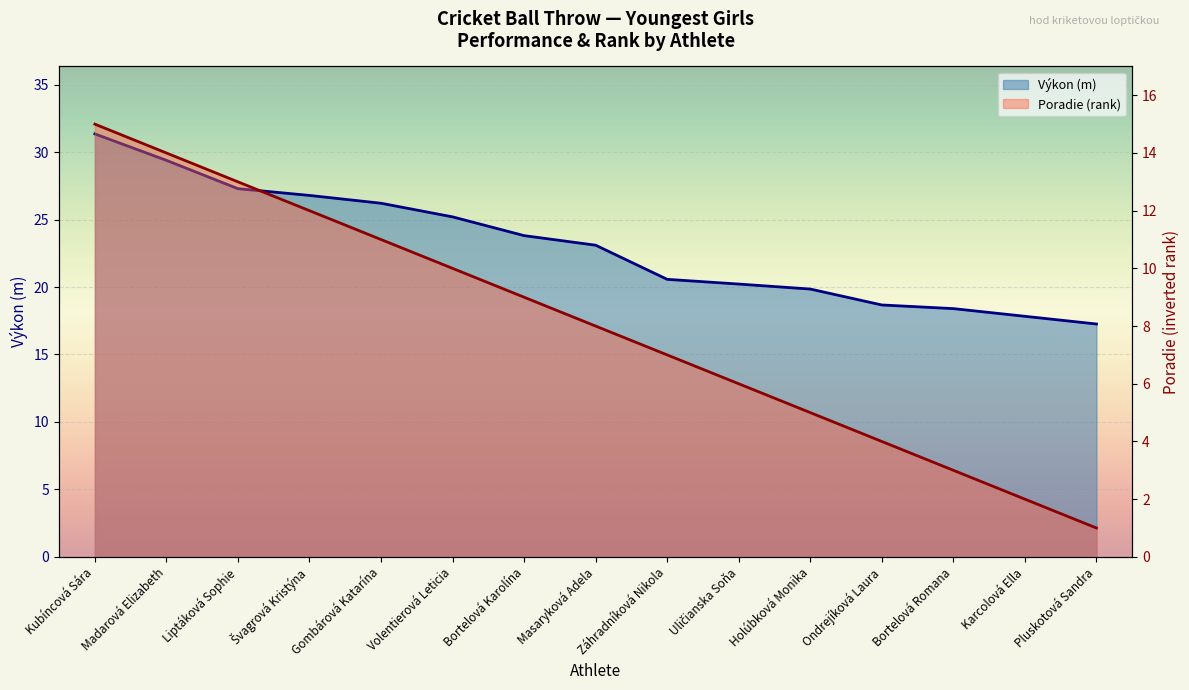

What is the label of the 15th point from the right?

Kubíncová Sára